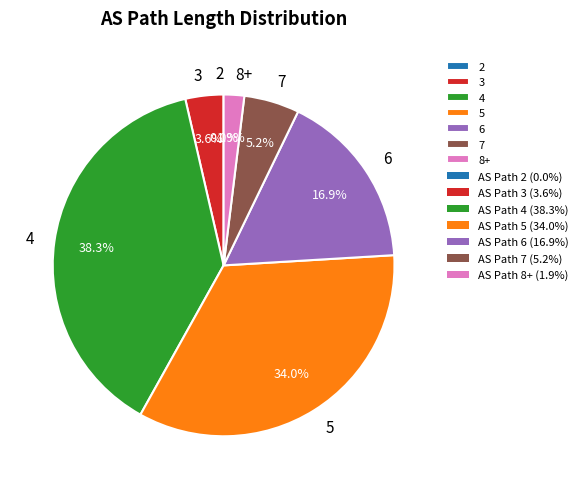

Which category has the biggest portion of the pie?

4